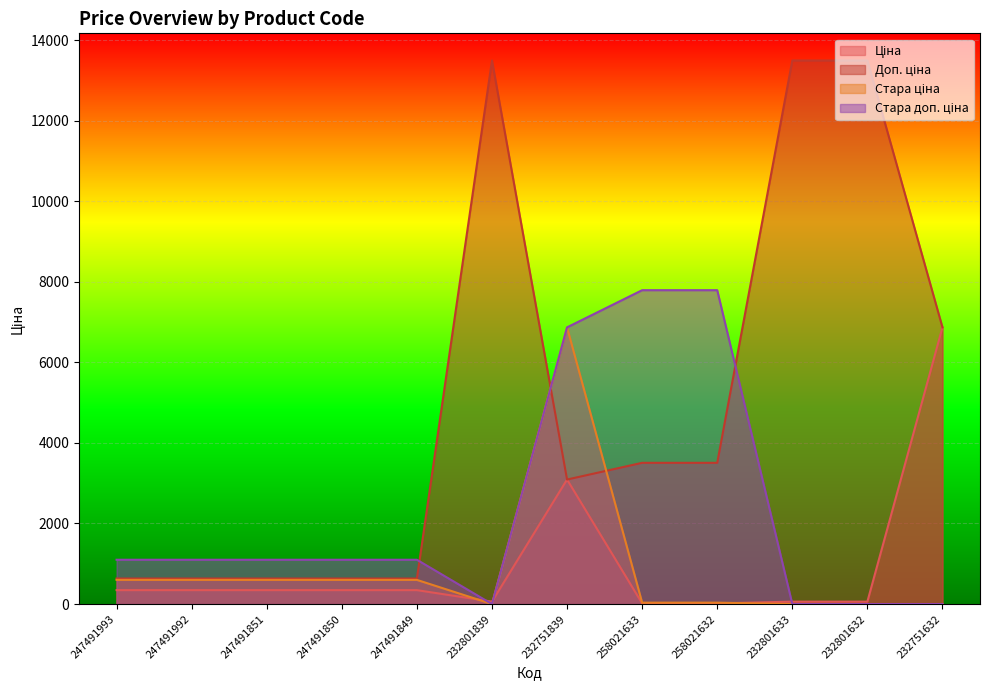

Rank the series at 247491850 from lowest to highest value.

Ціна, Стара ціна, Доп. ціна, Стара доп. ціна